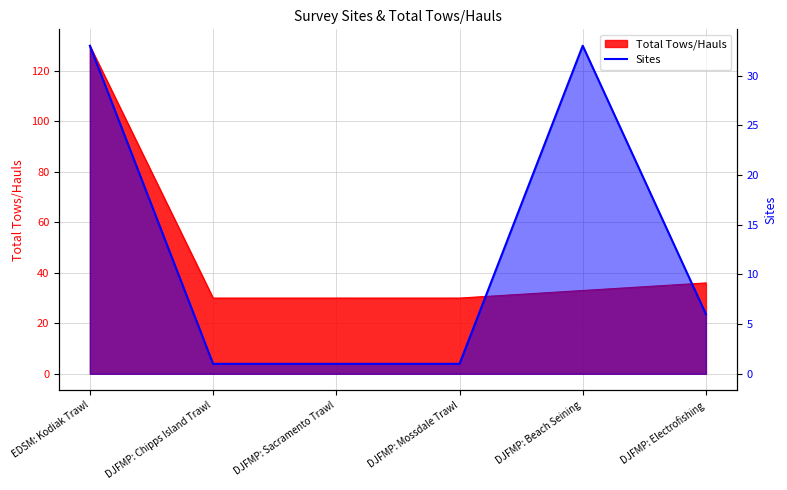

At which label is the value closest to 17?

DJFMP: Electrofishing